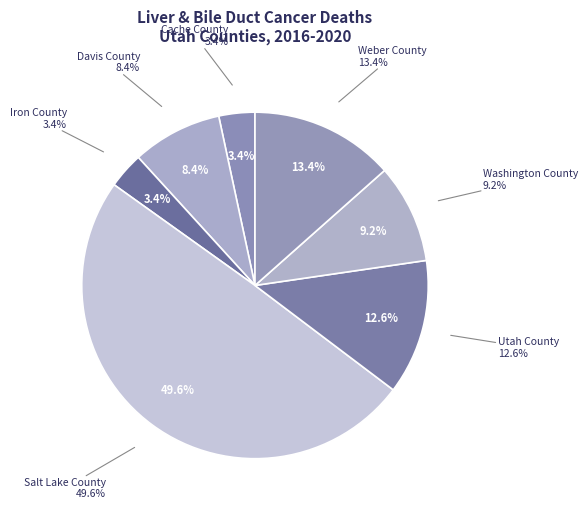

Which category has the biggest portion of the pie?

Salt Lake County